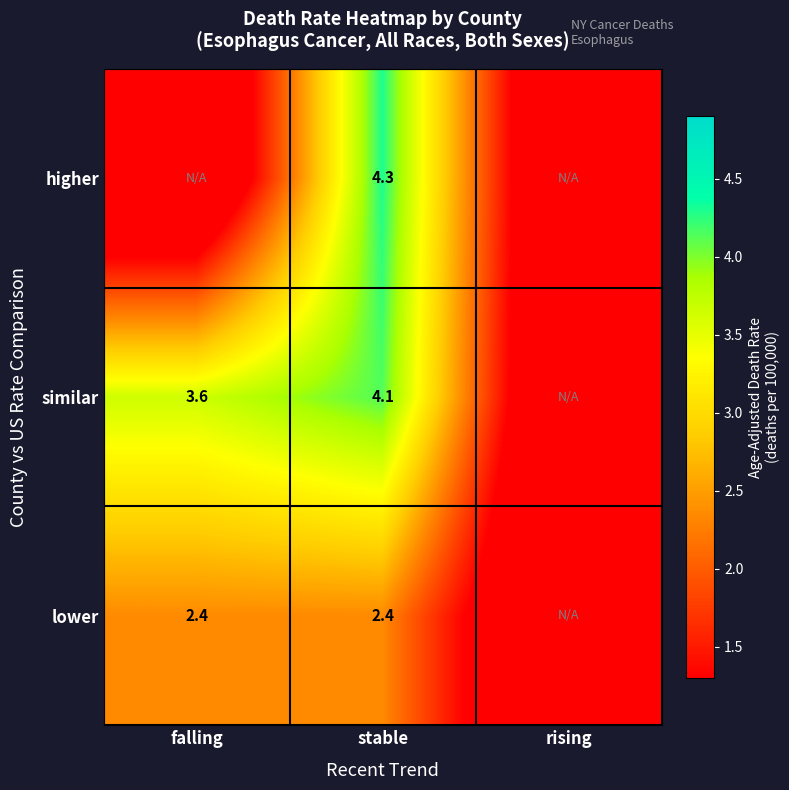

At stable, list the series in order from smallest to largest.

lower, similar, higher